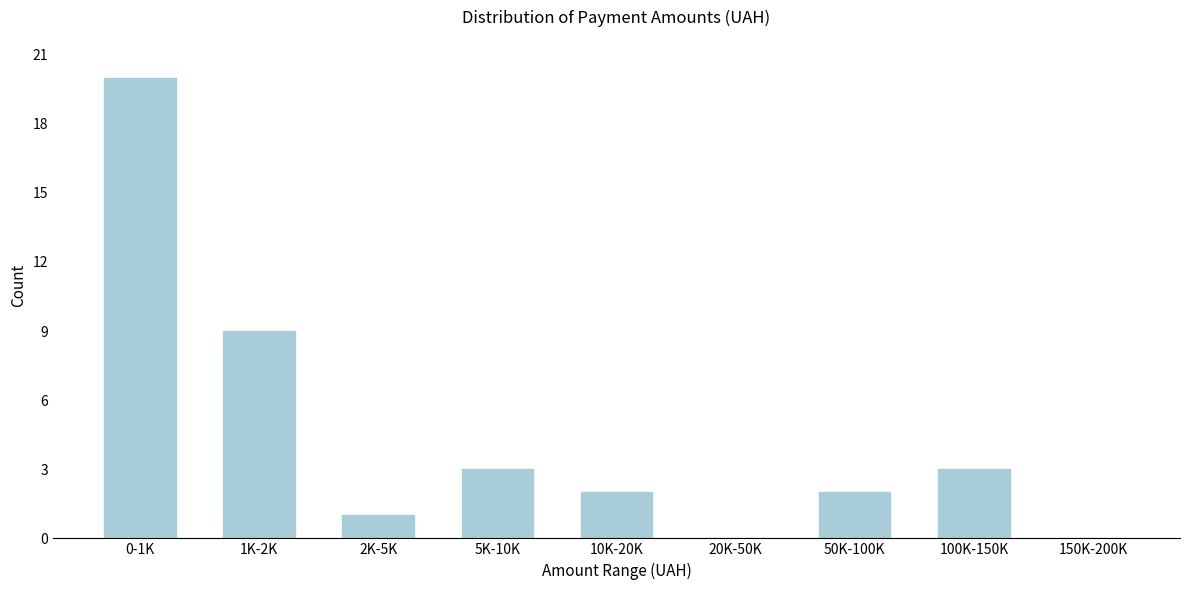

Reading right to left, transcribe all the data shown in this chart.

150K-200K=0	100K-150K=3	50K-100K=2	20K-50K=0	10K-20K=2	5K-10K=3	2K-5K=1	1K-2K=9	0-1K=20